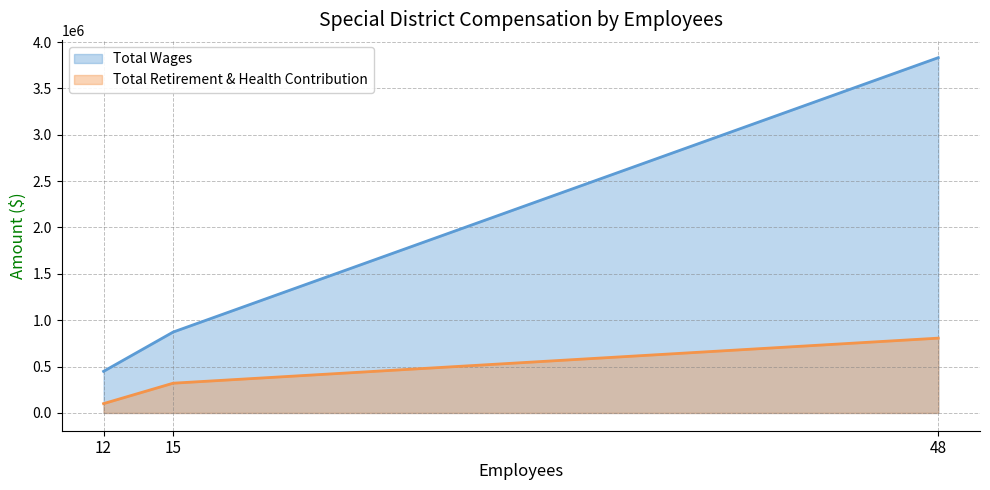

Between 48 and 12, which is larger?

48